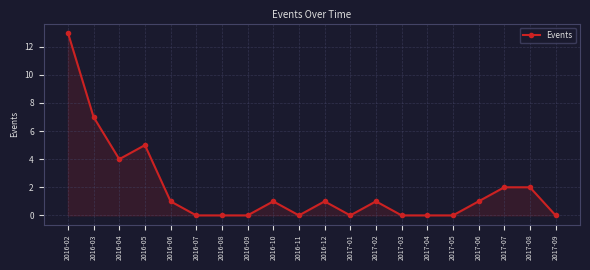

How many data points does each series have?

20